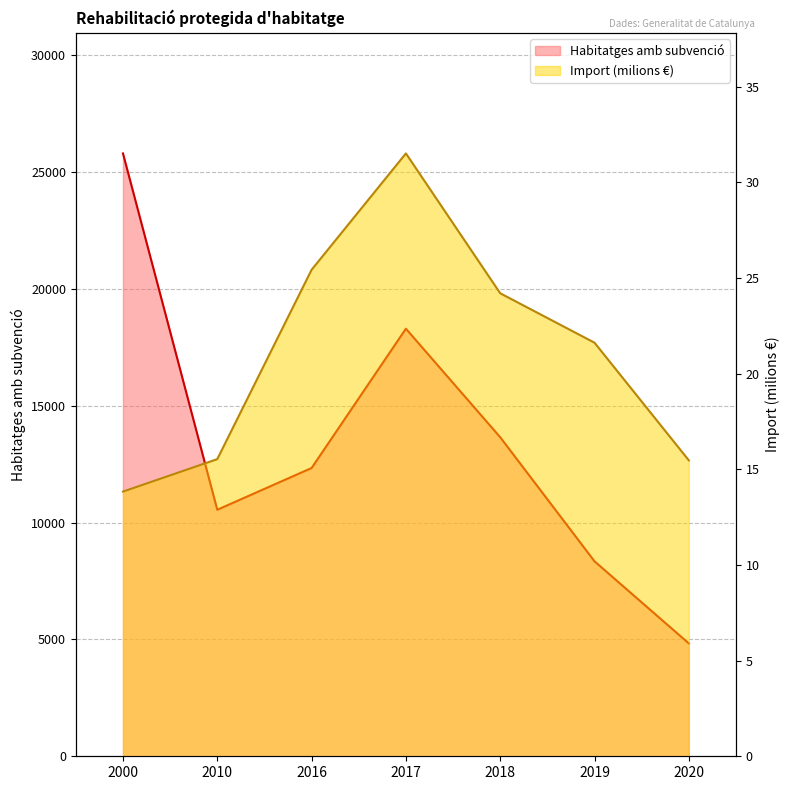

What is the minimum value shown in the chart?

13.8